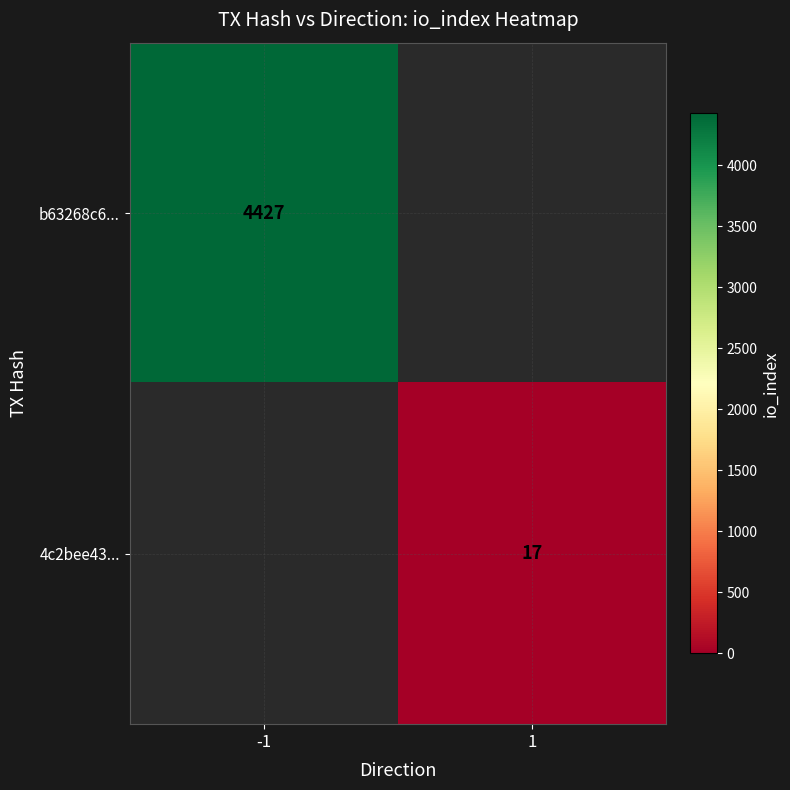

At how many categories does at least one series exceed 2793?

1